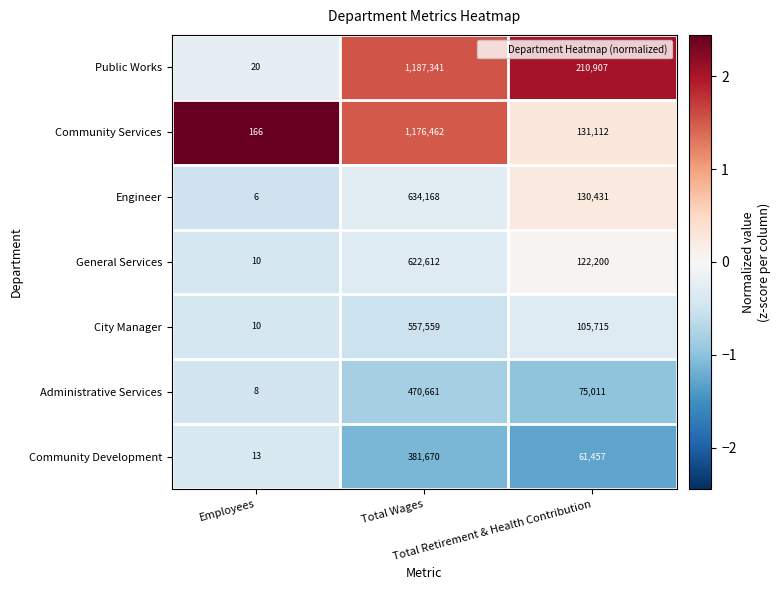

What is the average value of the Engineer series?

254868